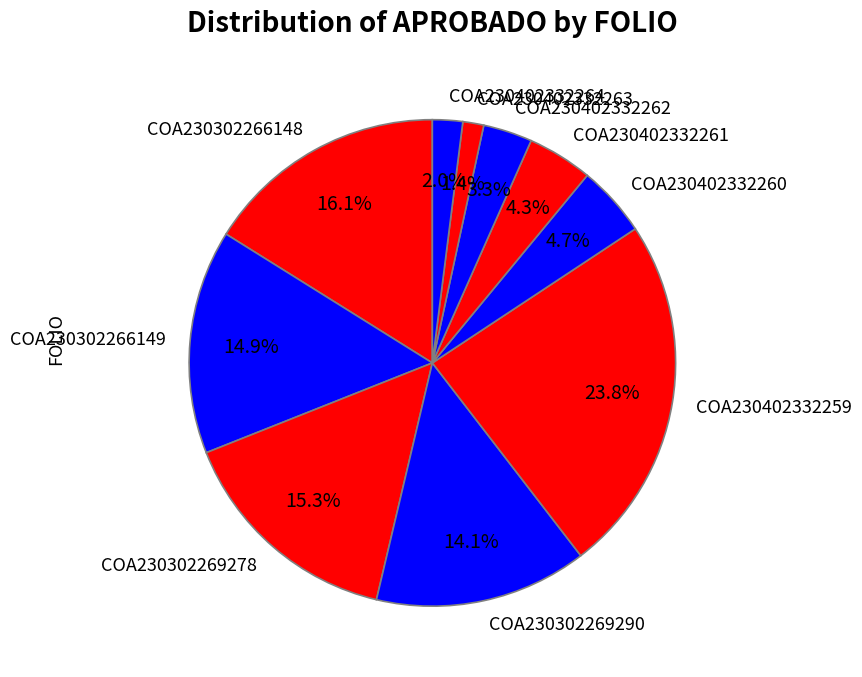

Between COA230402332262 and COA230402332259, which is larger?

COA230402332259